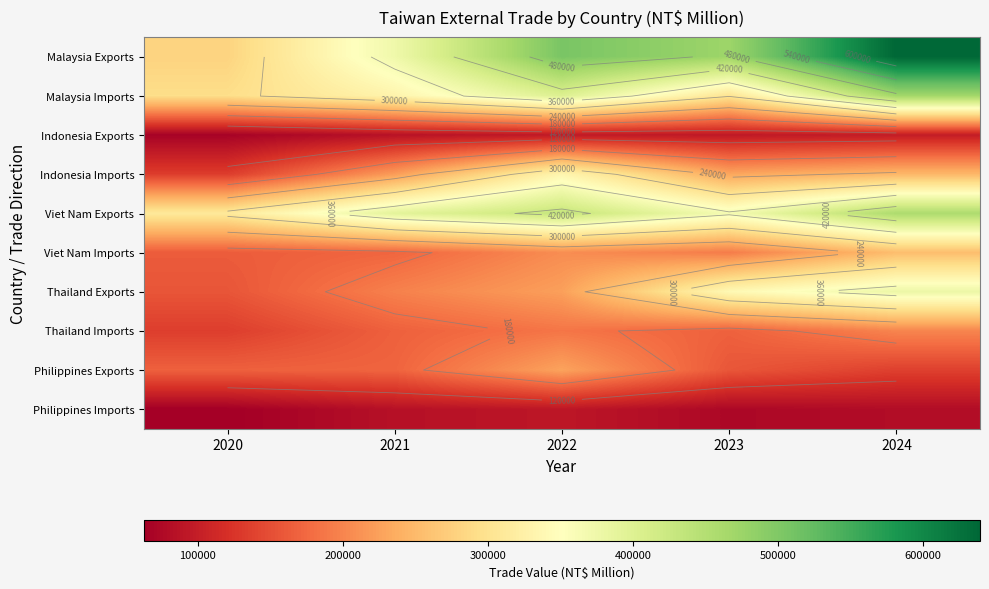

At how many categories does at least one series exceed 263085?

5